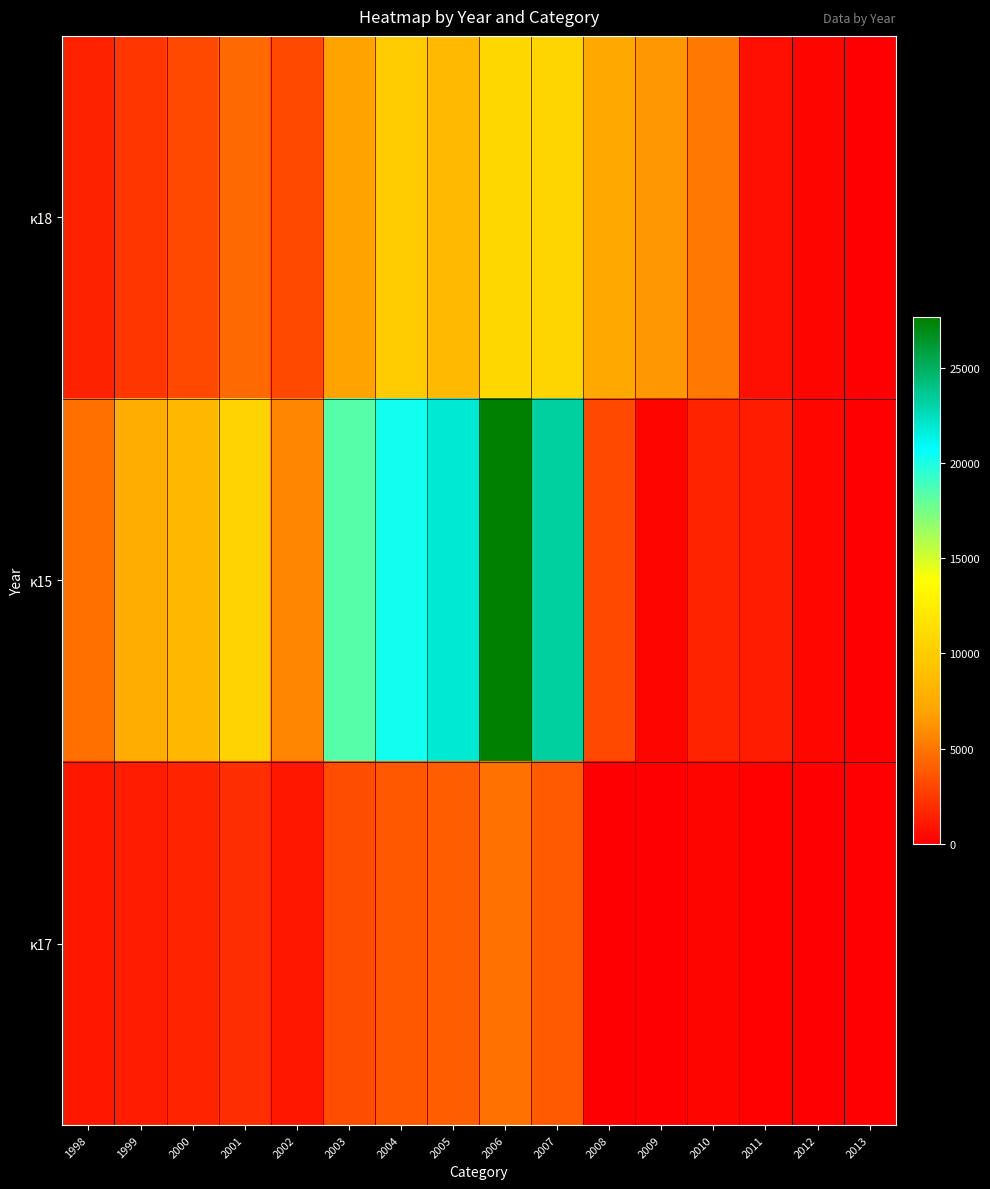

List the series in order of their peak value, highest first.

κ15, κ18, κ17